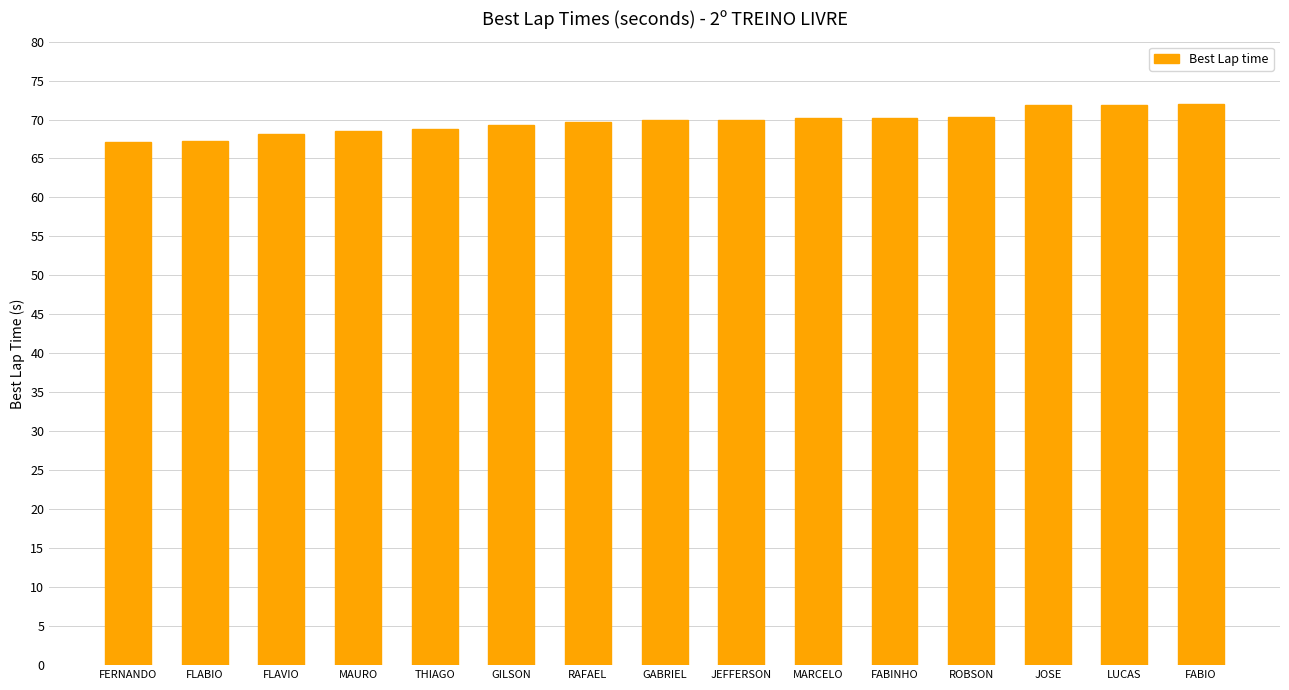

What is the label of the 5th bar from the right?

FABINHO